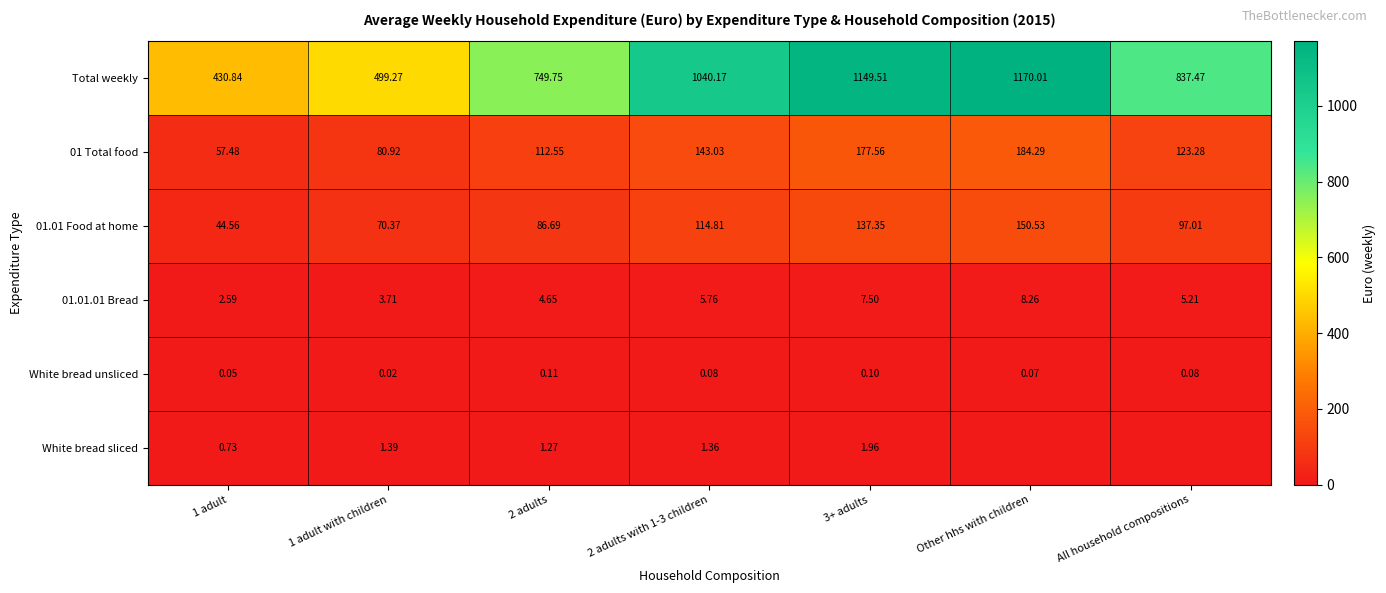

Is the value of 01.01.01 Bread at 2 adults greater than the value of 01 Total food at 3+ adults?

No